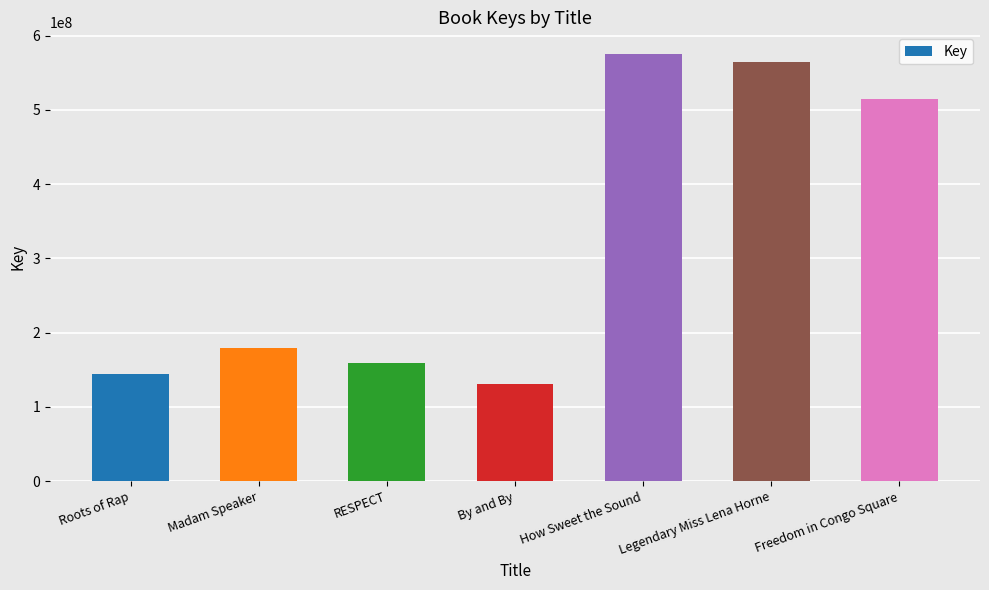

Between Legendary Miss Lena Horne and By and By, which is larger?

Legendary Miss Lena Horne